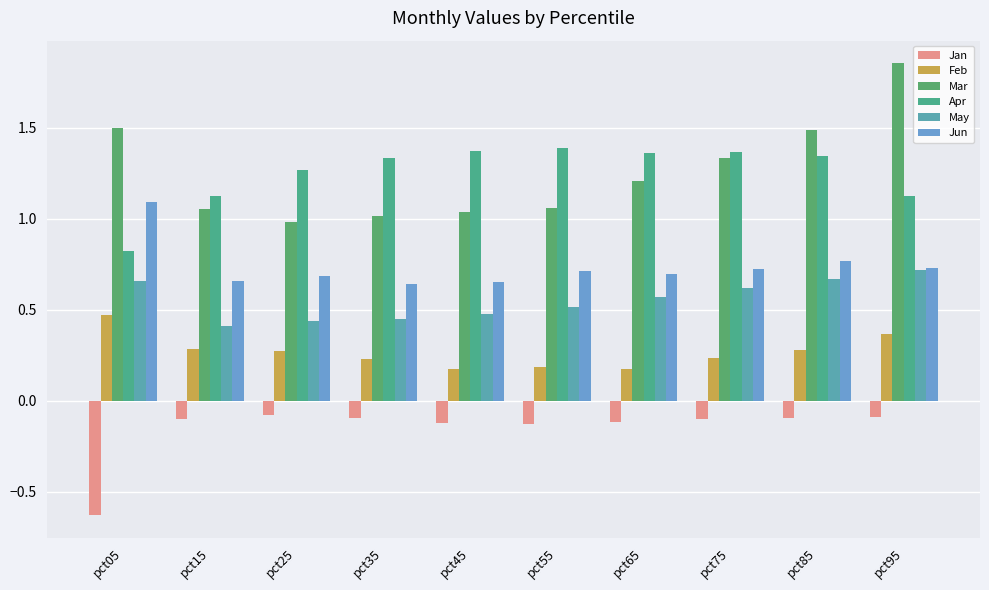

What value does the May series have at pct35?

0.5